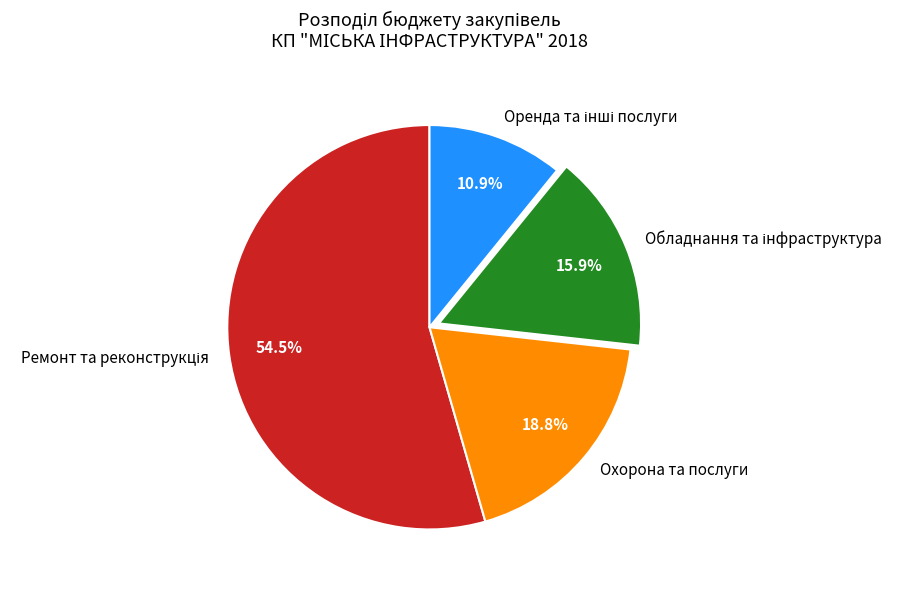

Is there any slice that represents more than half of the pie?

Yes